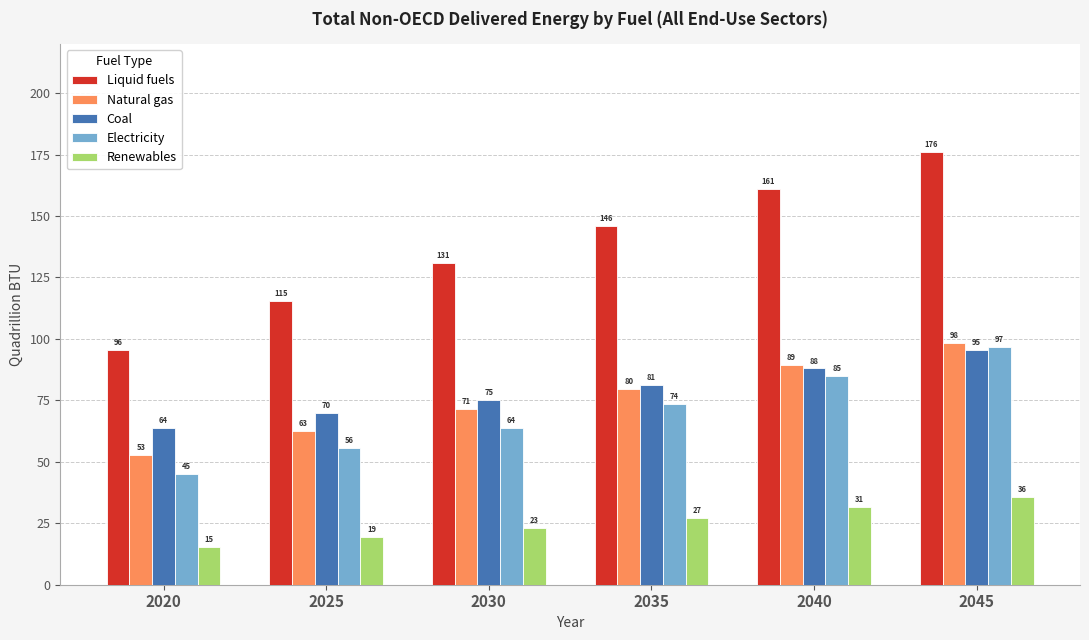

The value of Electricity at 2025 is 28.6. True or false?

False